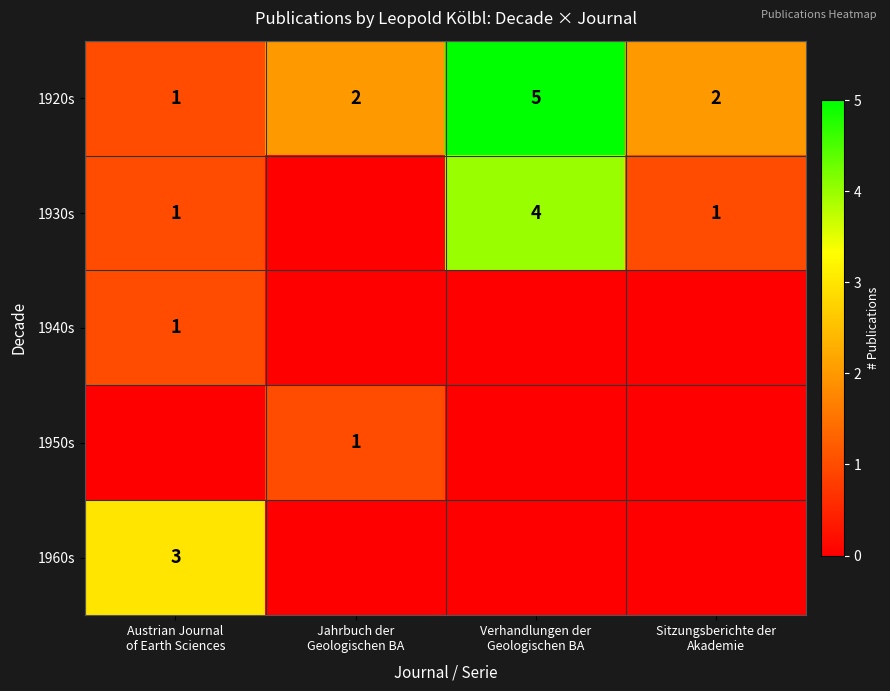

What is the highest value of the 1920s series?

5